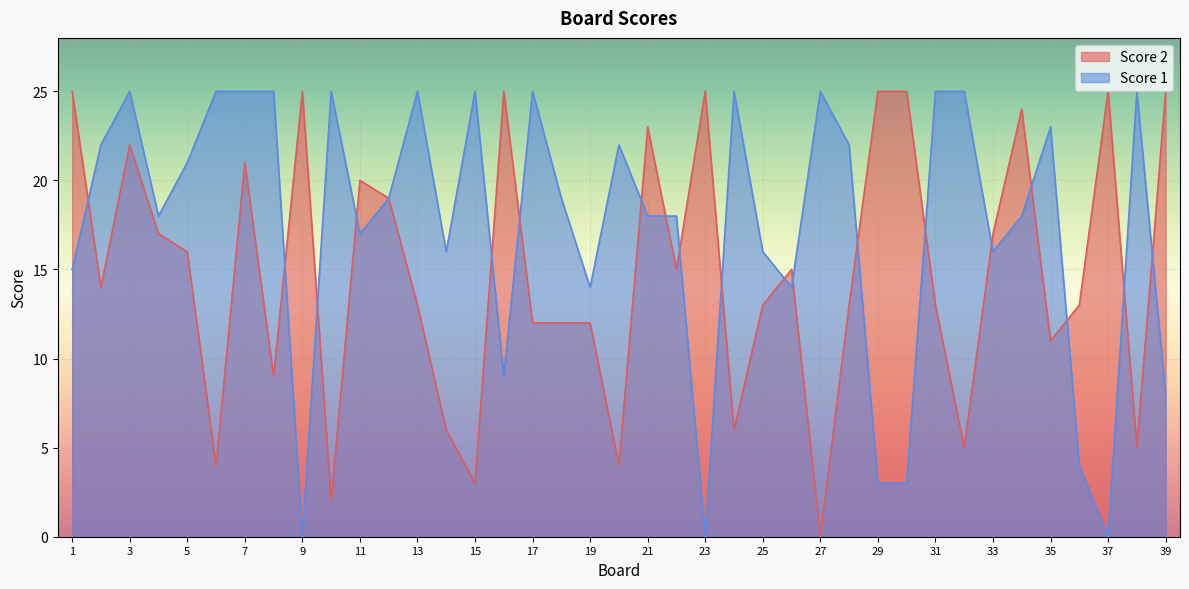

What are all the series names shown in the legend?

Score 2, Score 1